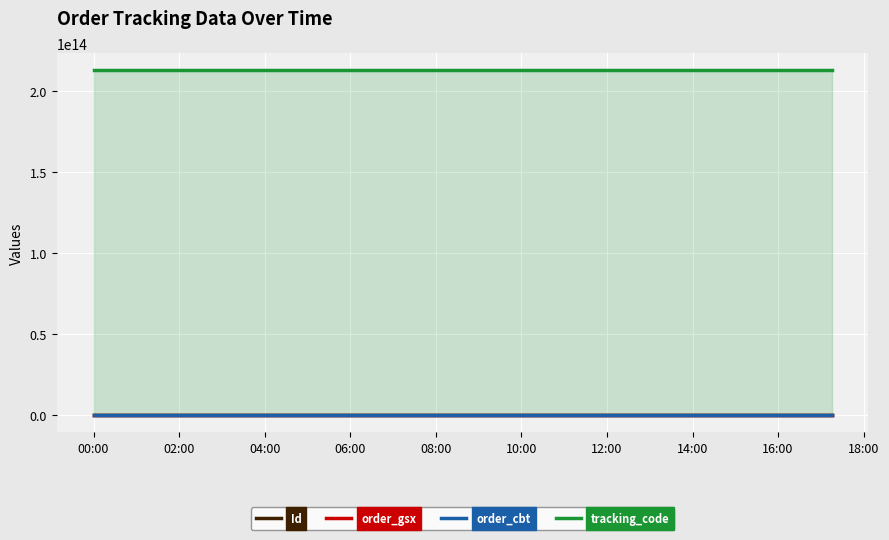

What are all the series names shown in the legend?

Id, order_gsx, order_cbt, tracking_code